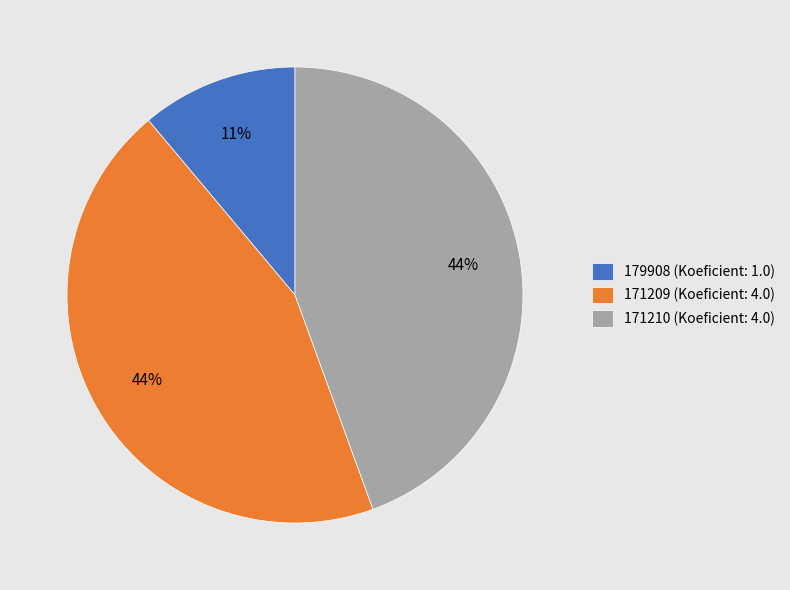

Is the sum of 179908 (Koeficient: 1.0) and 171210 (Koeficient: 4.0) greater than half?

Yes